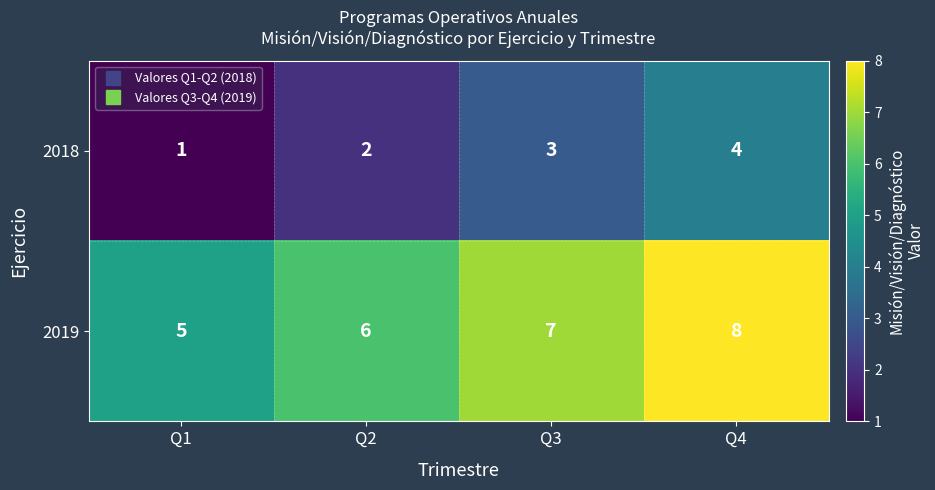

What is the sum of all 2019 values?

26